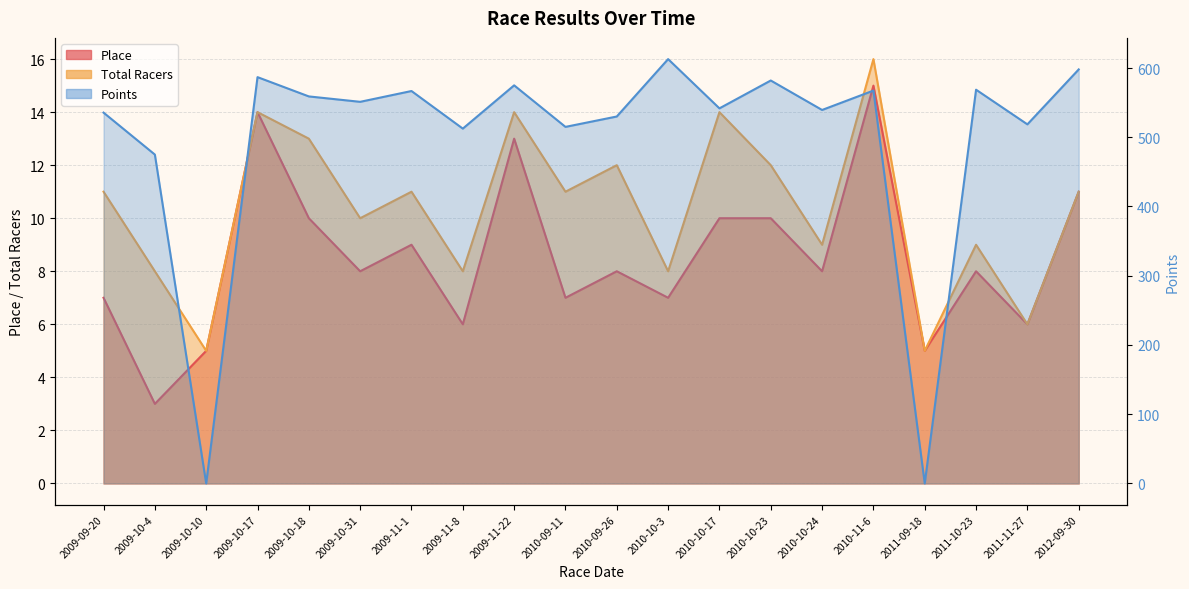

Where is the first local maximum for Points?

2009-10-17